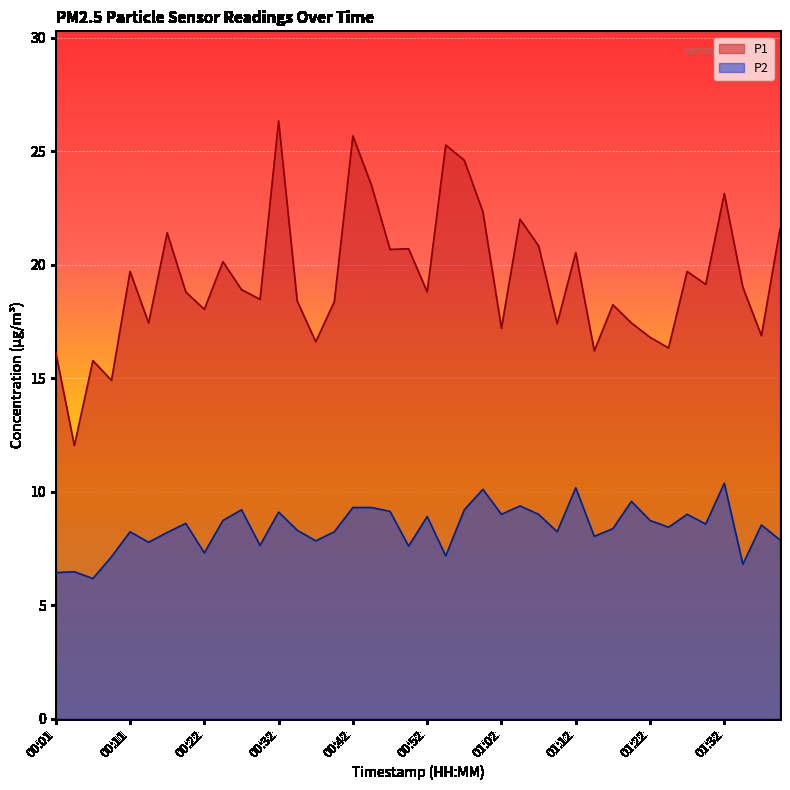

How many data points in P2 are above 8?

28